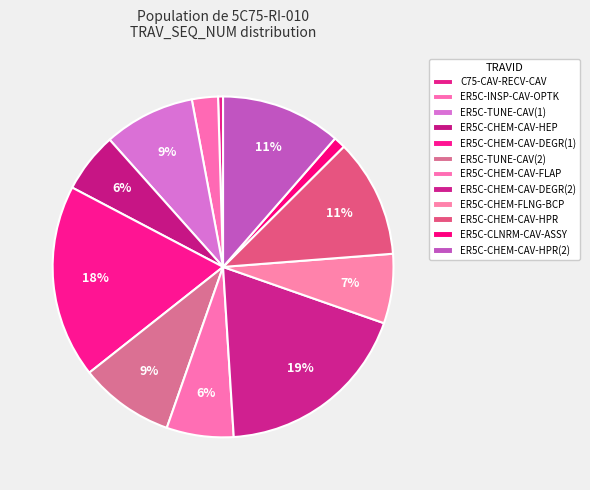

Rank the categories by value from highest to lowest.

ER5C-CHEM-CAV-DEGR(2), ER5C-CHEM-CAV-DEGR(1), ER5C-CHEM-CAV-HPR(2), ER5C-CHEM-CAV-HPR, ER5C-TUNE-CAV(2), ER5C-TUNE-CAV(1), ER5C-CHEM-FLNG-BCP, ER5C-CHEM-CAV-FLAP, ER5C-CHEM-CAV-HEP, ER5C-INSP-CAV-OPTK, ER5C-CLNRM-CAV-ASSY, C75-CAV-RECV-CAV